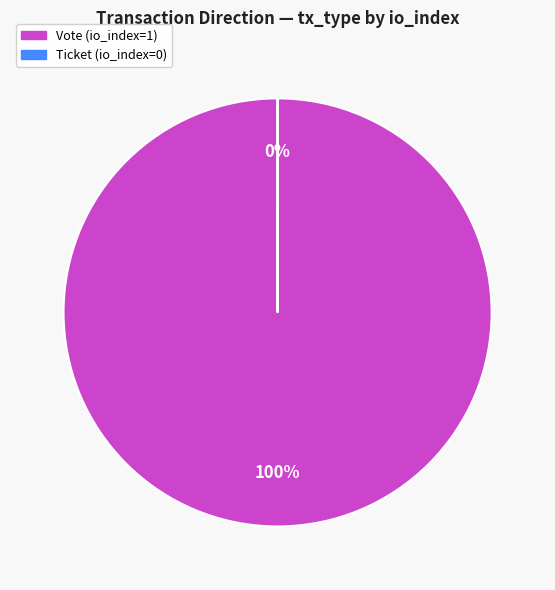

To the nearest percent, what portion does Vote (io_index=1) represent?

100%